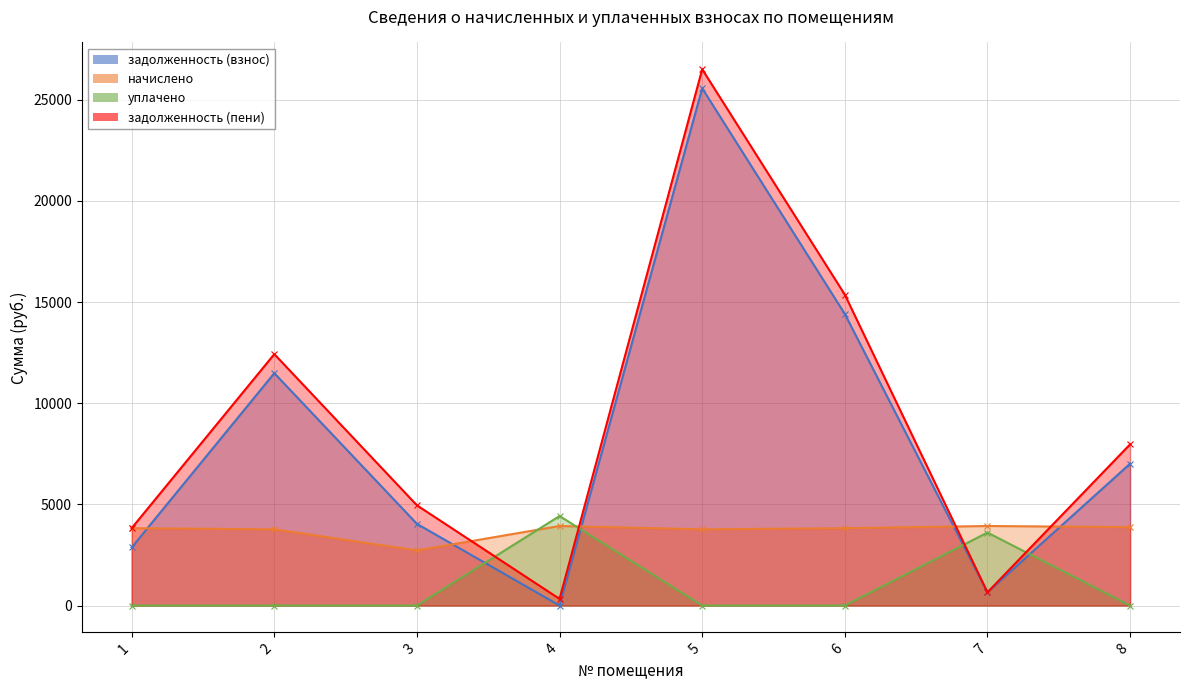

After their last crossing, which series has the higher values: уплачено or начислено?

начислено